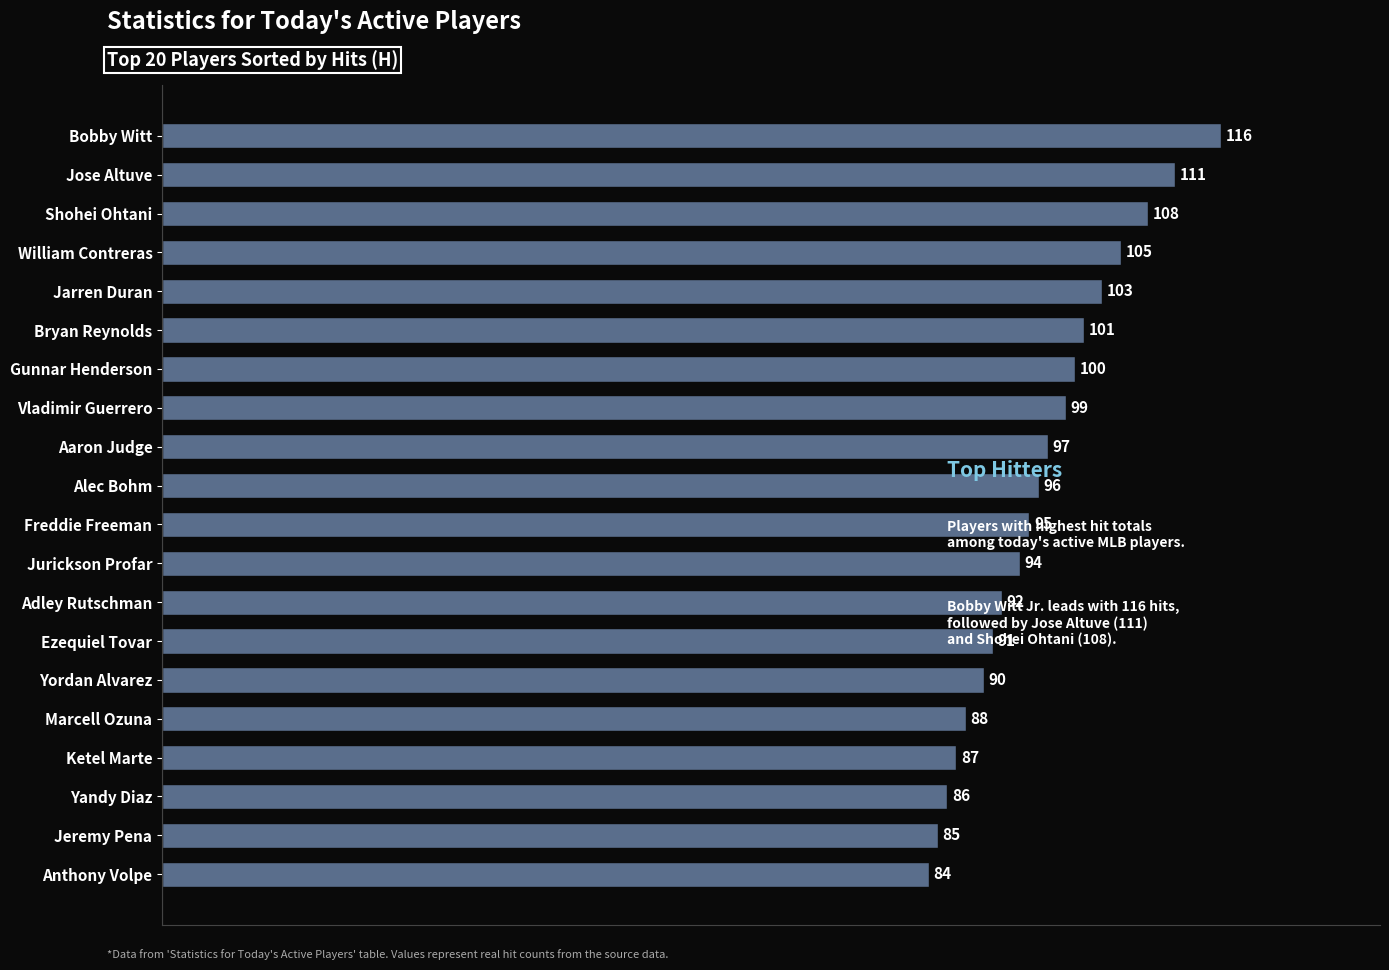

What is the average value?

96